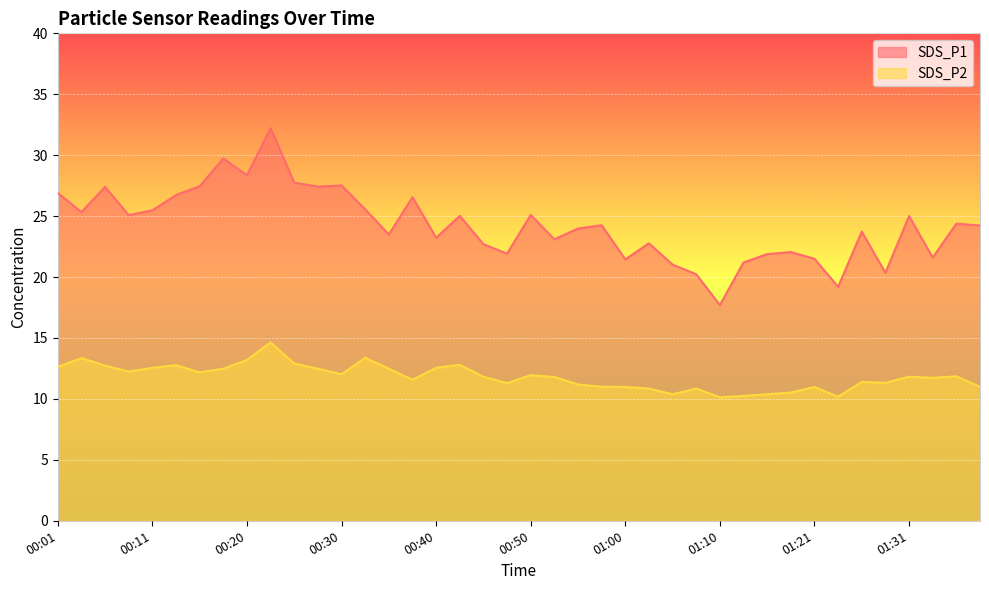

At which category does SDS_P1 reach its first local valley?

00:03